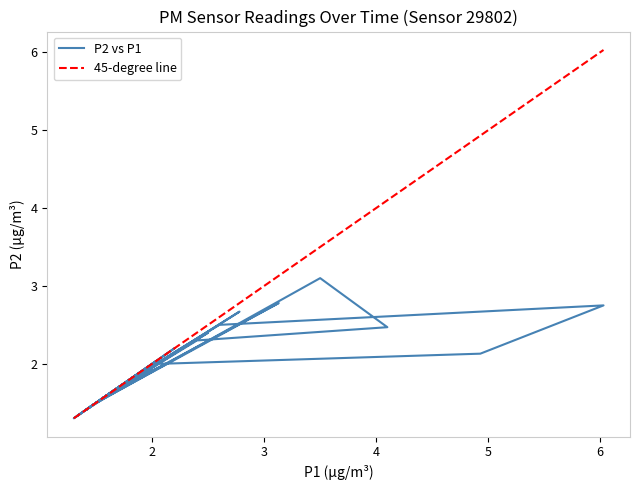

What is the minimum value for 45-degree line?

1.3